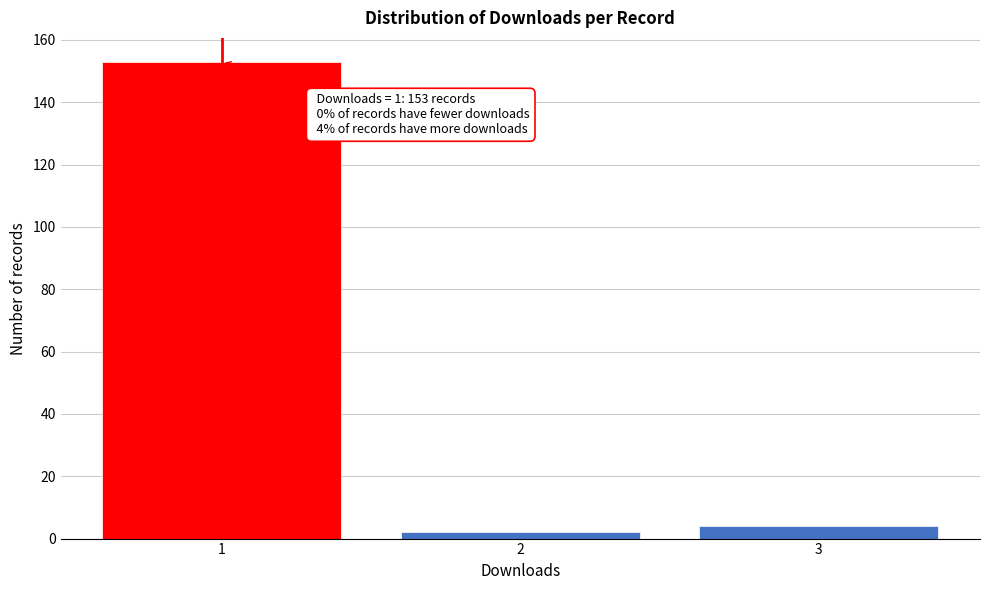

Over which range of the x-axis is the bar tallest?

0.5 to 1.5